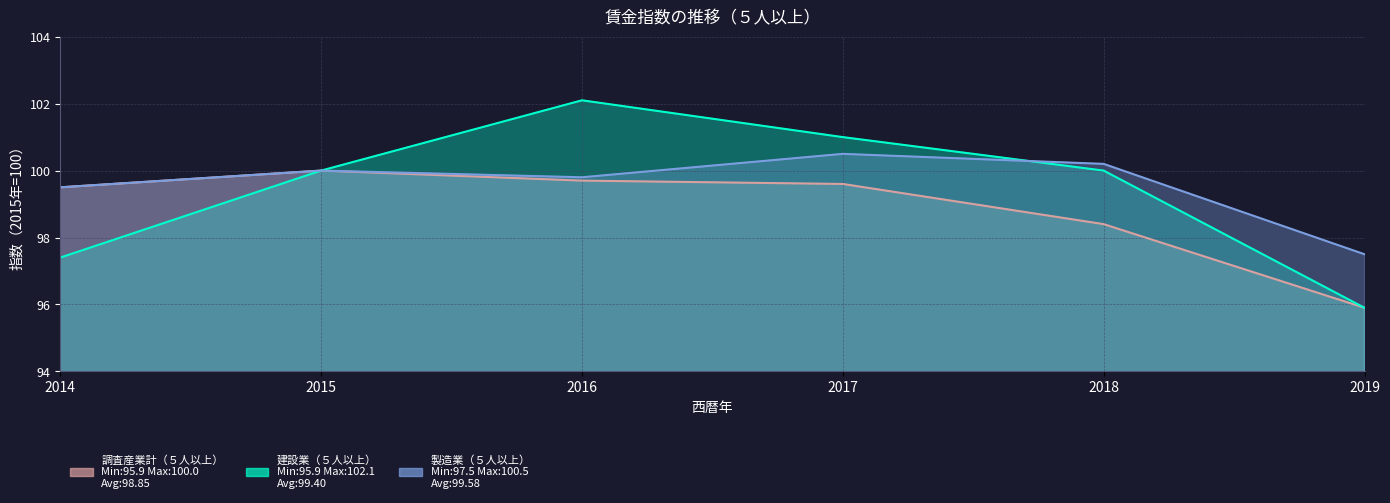

True or false: 調査産業計（５人以上） has a value of 95.9 at 2019.

True